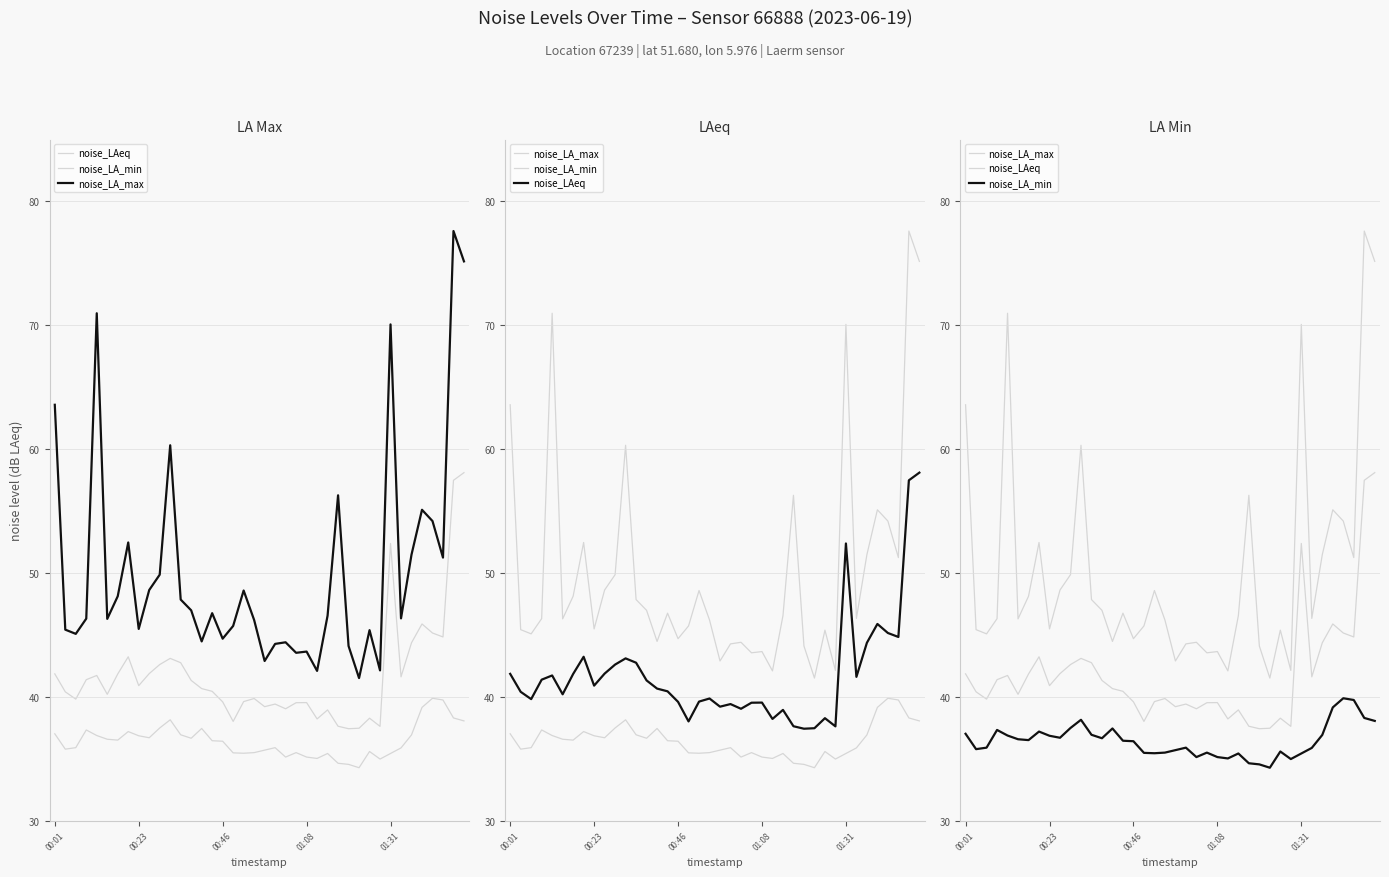

Which has a higher value, 16 or 34?

34